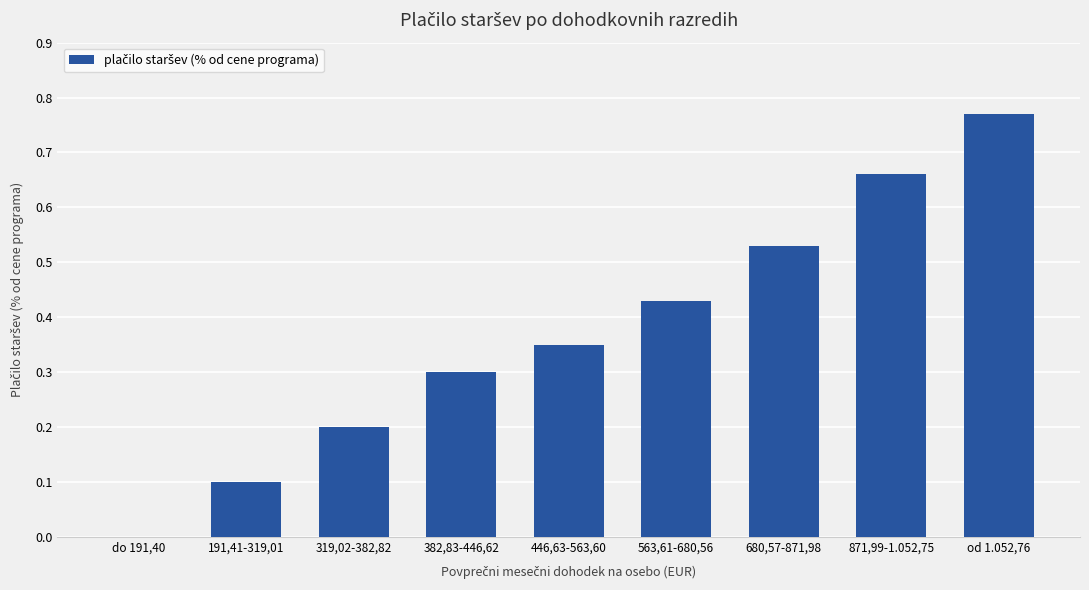

The chart shows a value of 0.2 at 446,63-563,60. True or false?

False